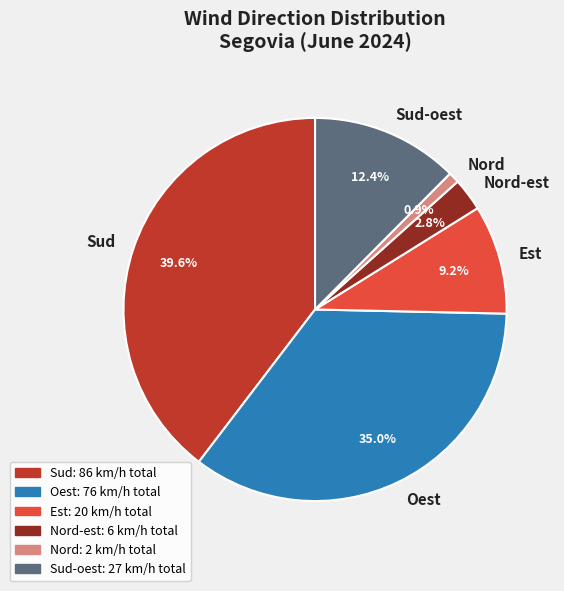

To the nearest percent, what portion does Sud represent?

40%